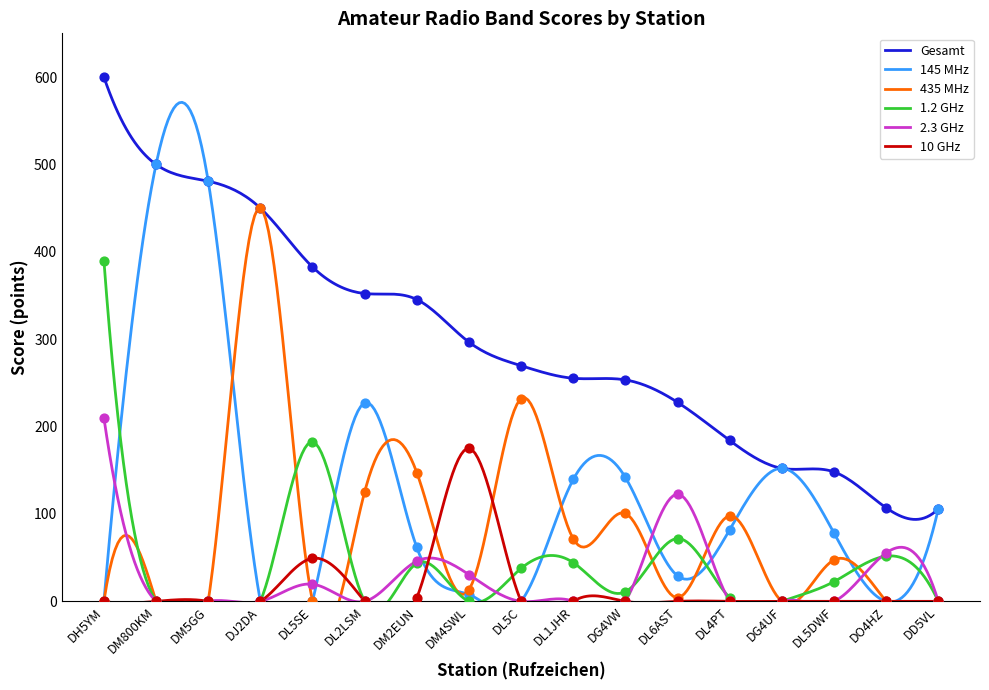

What are all the series names shown in the legend?

Gesamt, 145 MHz, 435 MHz, 1.2 GHz, 2.3 GHz, 10 GHz